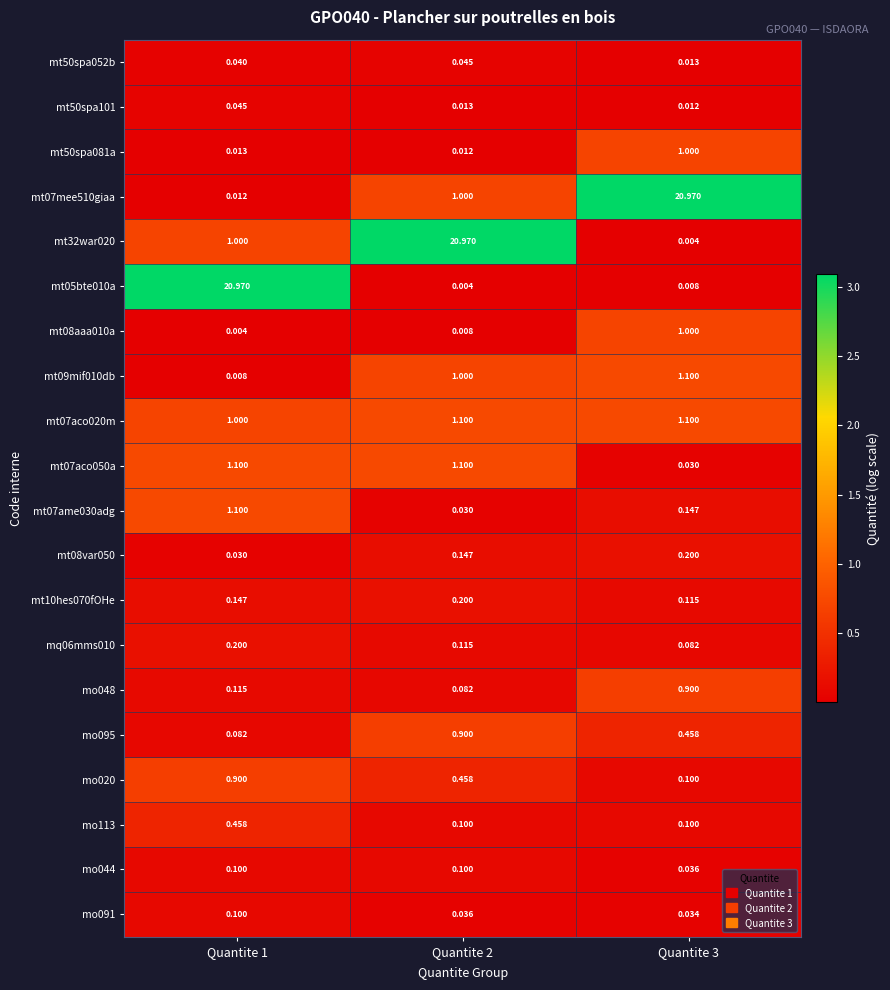

Is the value of mo091 at Quantite 2 greater than the value of mo048 at Quantite 3?

No